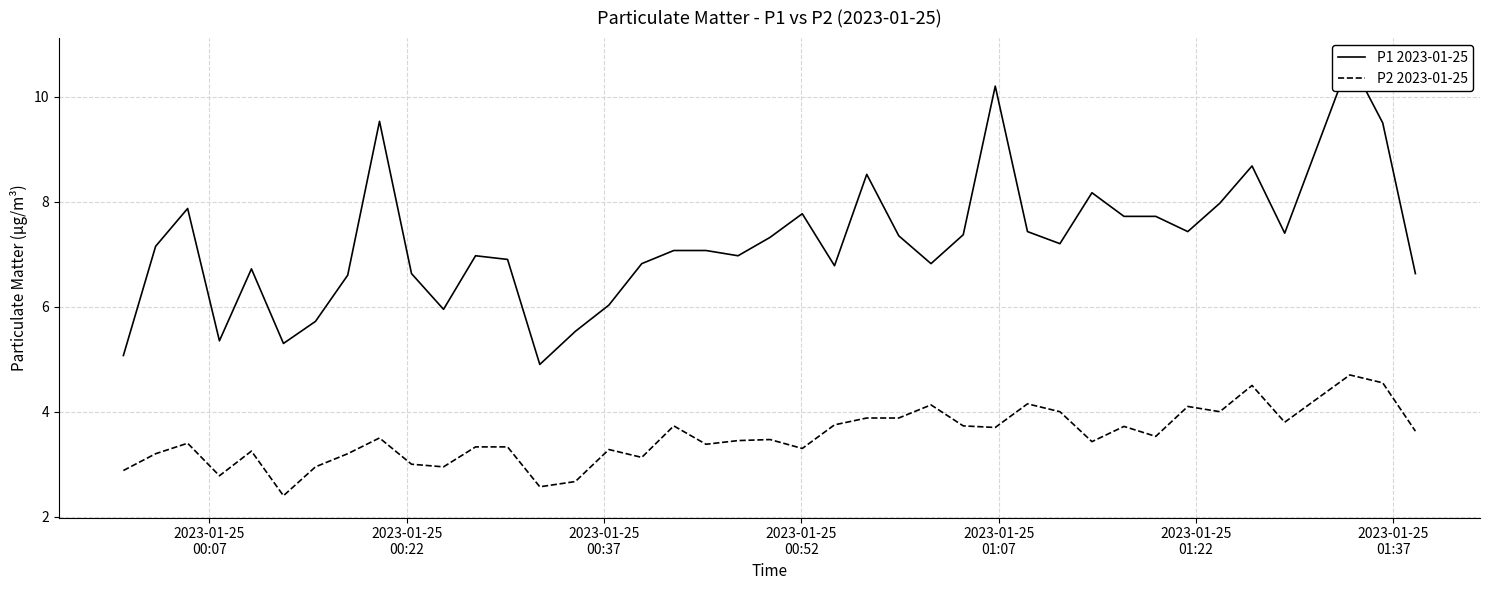

Is the value of P1 2023-01-25 at 11 greater than the value of P2 2023-01-25 at 24?

Yes